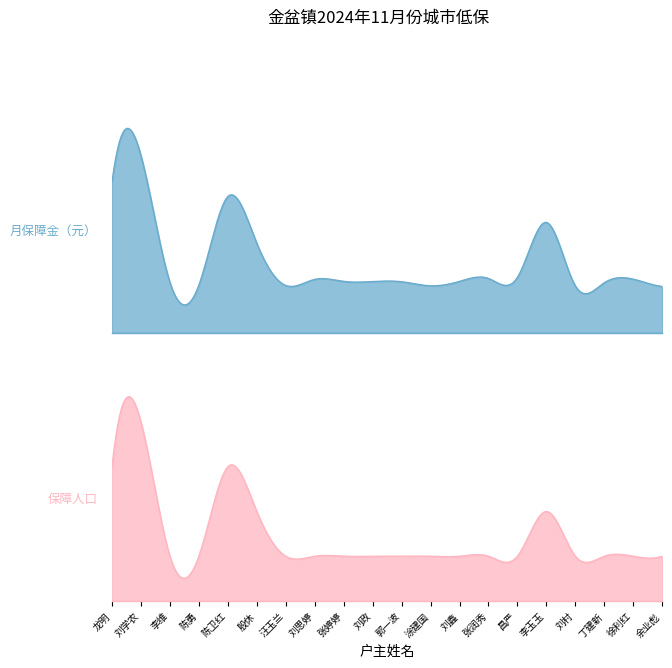

What is the difference between the maximum and minimum values in the 保障人口 series?

3